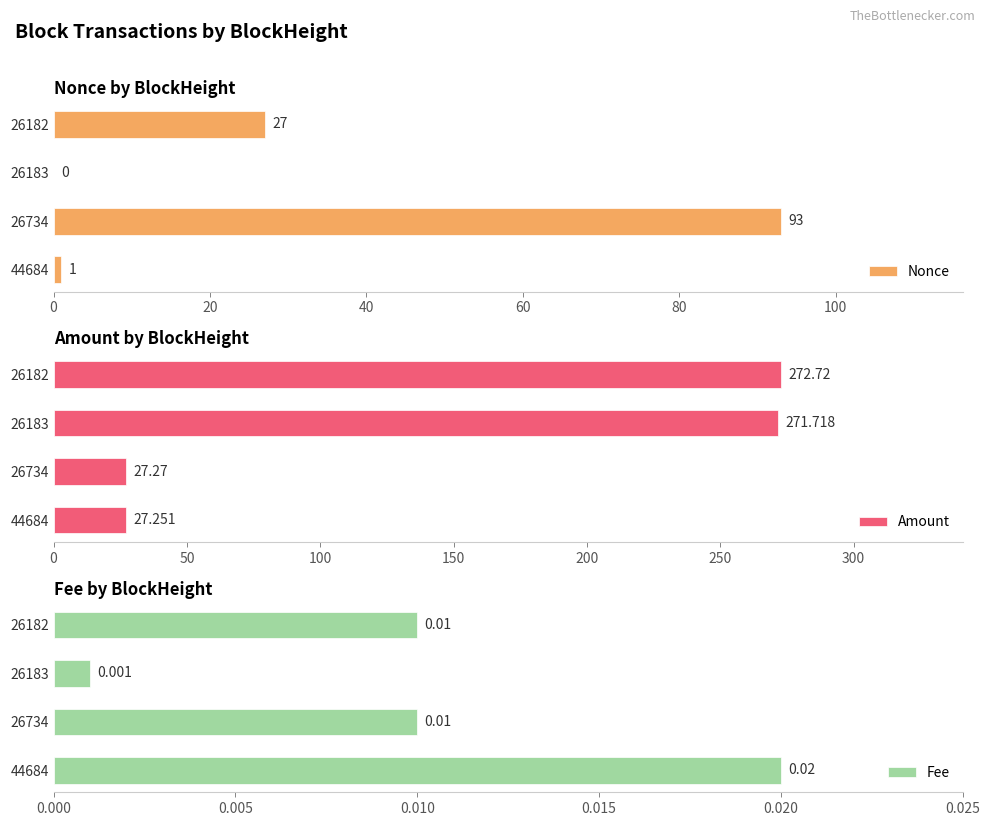

How many data points does each series have?

4